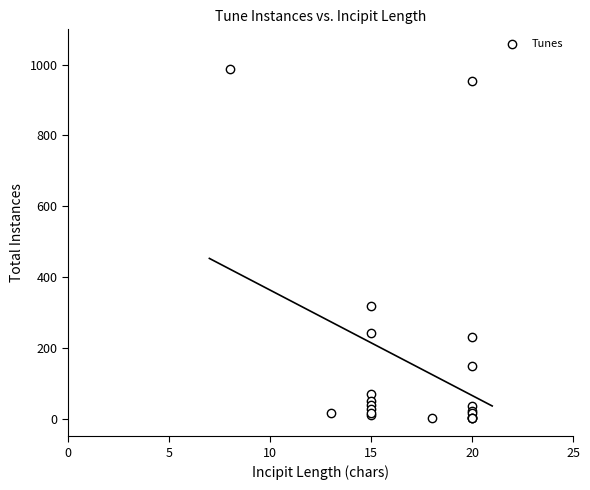

What Y value in the scatter plot is closest to 494?

318